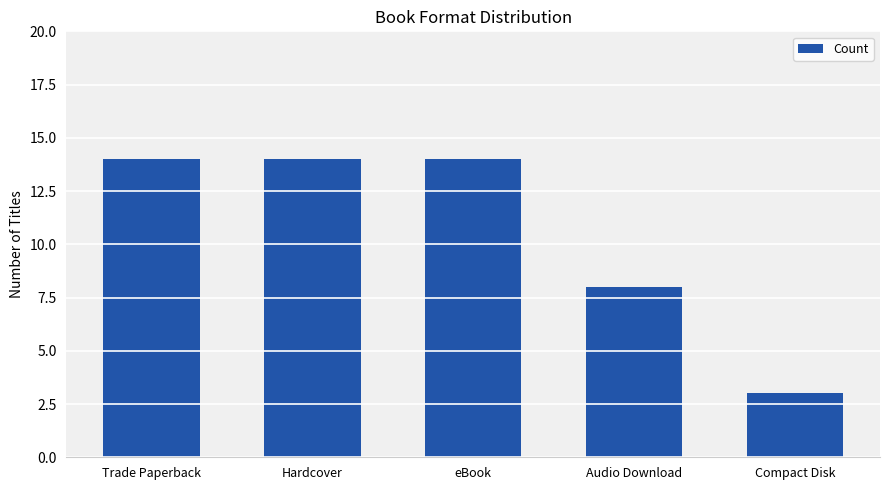

Is it true that the value at Audio Download is 8?

True